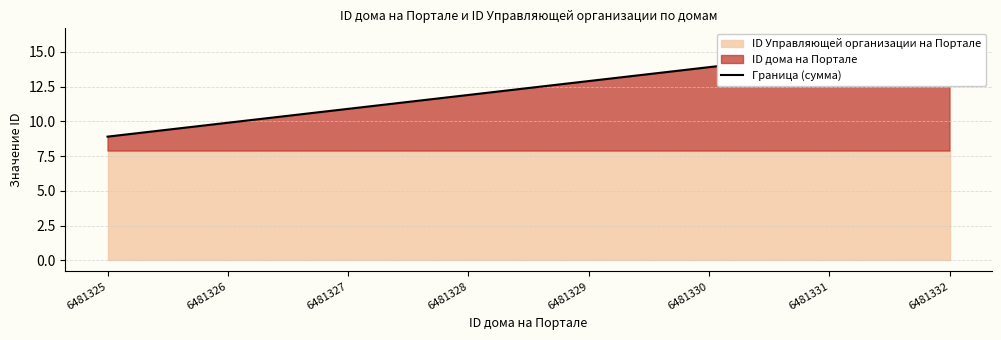

Reading left to right, transcribe all the data shown in this chart.

8.9	9.9	10.9	11.9	12.9	13.9	14.9	15.9